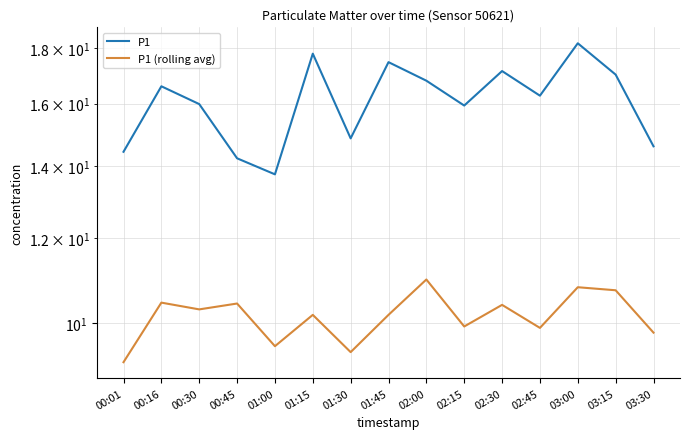

Between 00:16 and 01:00, which series saw the biggest shift?

P1